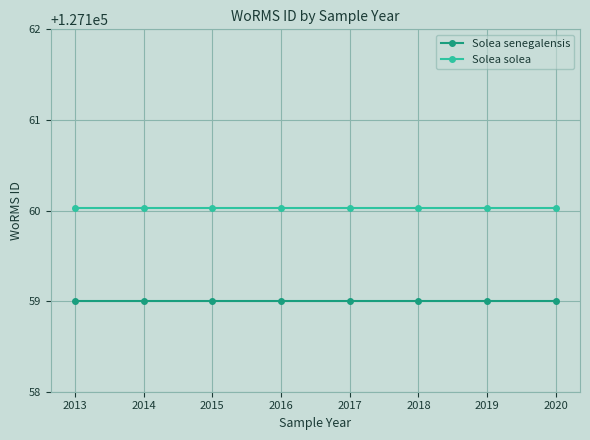

How many lines are shown in the chart?

2